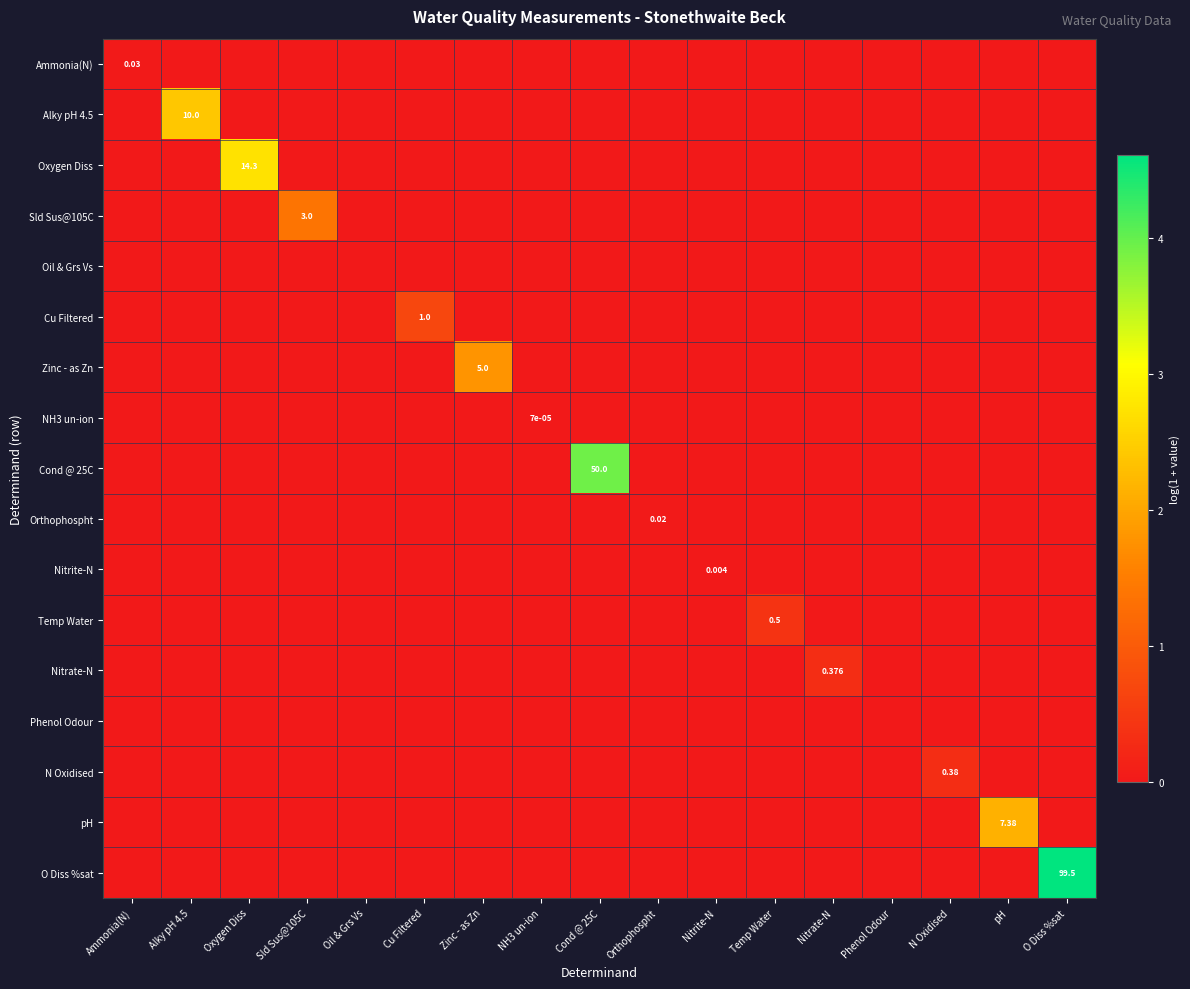

True or false: O Diss %sat has a value of 6.7 at O Diss %sat.

False